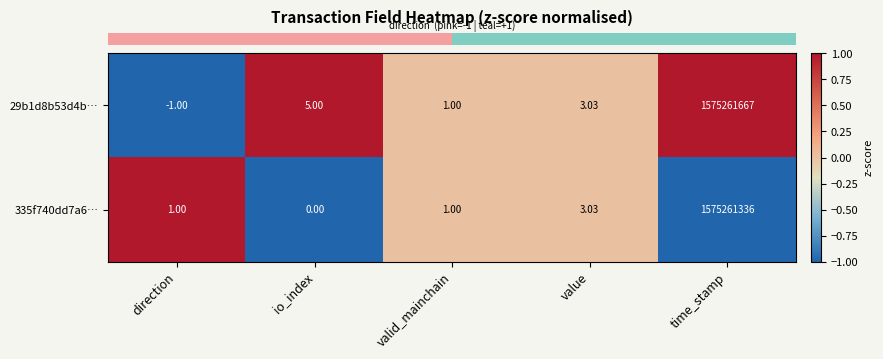

At which label is 29b1d8b53d4b… closest to 787630833?

io_index